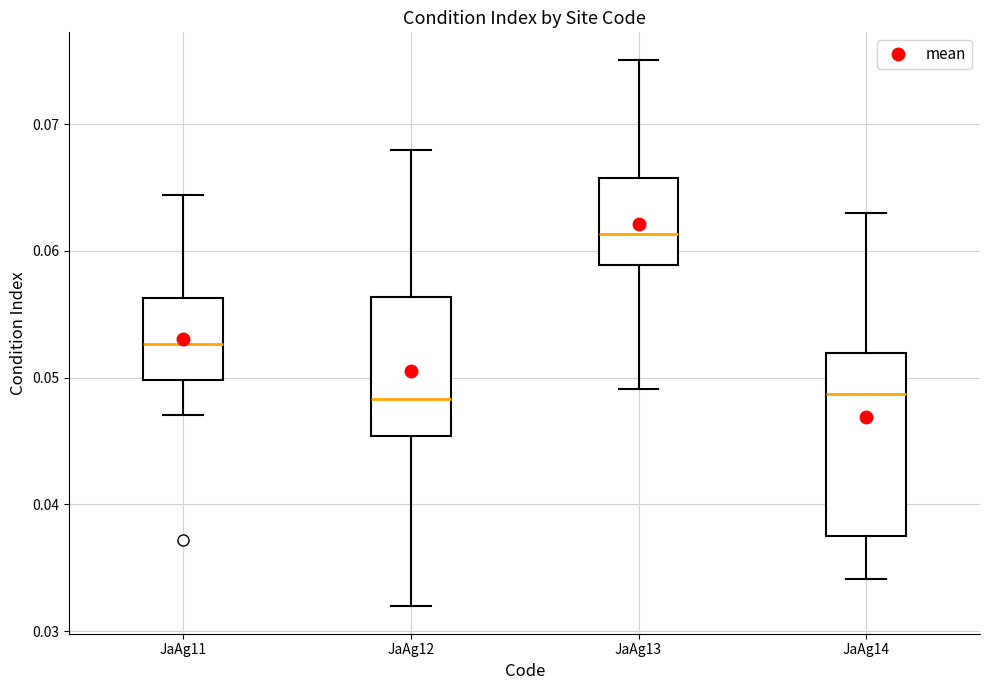

Comparing the boxes themselves (not the whiskers), which one is the tallest?

JaAg14